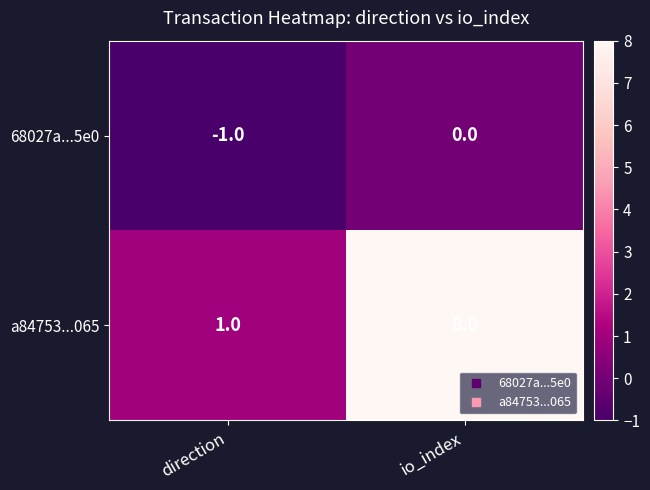

Reading left to right, what are all the values shown in this chart?

68027a...5e0: -1	0
a84753...065: 1	8